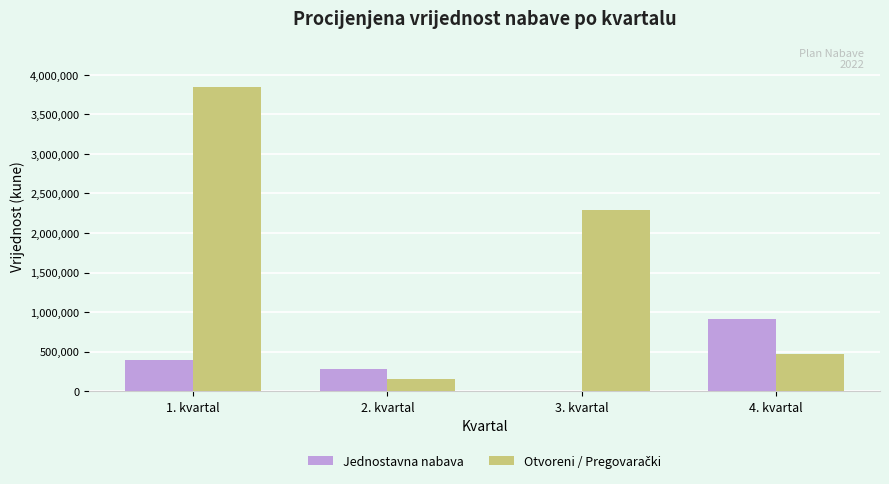

The value of Jednostavna nabava at 3. kvartal is 0. True or false?

True